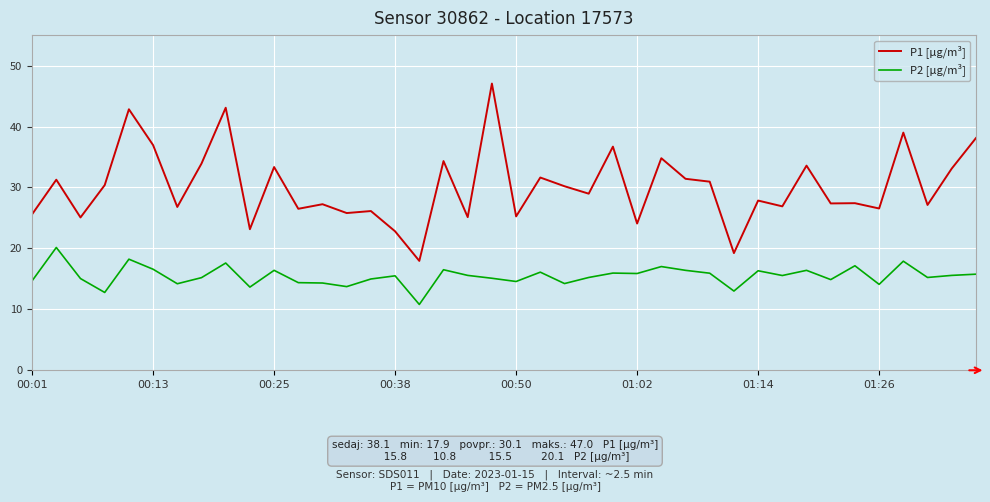

List the series in order of their overall mean, lowest first.

P2 [µg/m³], P1 [µg/m³]